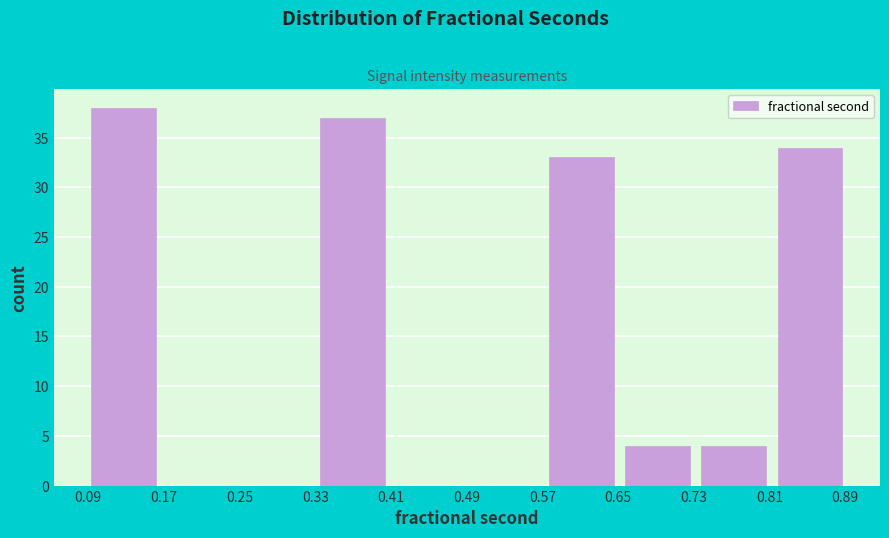

Reading left to right, list every bar in this chart as the range it spans on the x-axis followed by its height. Neither the bar edges nor the heights are printed on the chart, so give them approximately, as read against the axes.

0.09 to 0.17: 38
0.17 to 0.25: 0
0.25 to 0.33: 0
0.33 to 0.41: 37
0.41 to 0.49: 0
0.49 to 0.57: 0
0.57 to 0.65: 33
0.65 to 0.73: 4
0.73 to 0.81: 4
0.81 to 0.89: 34